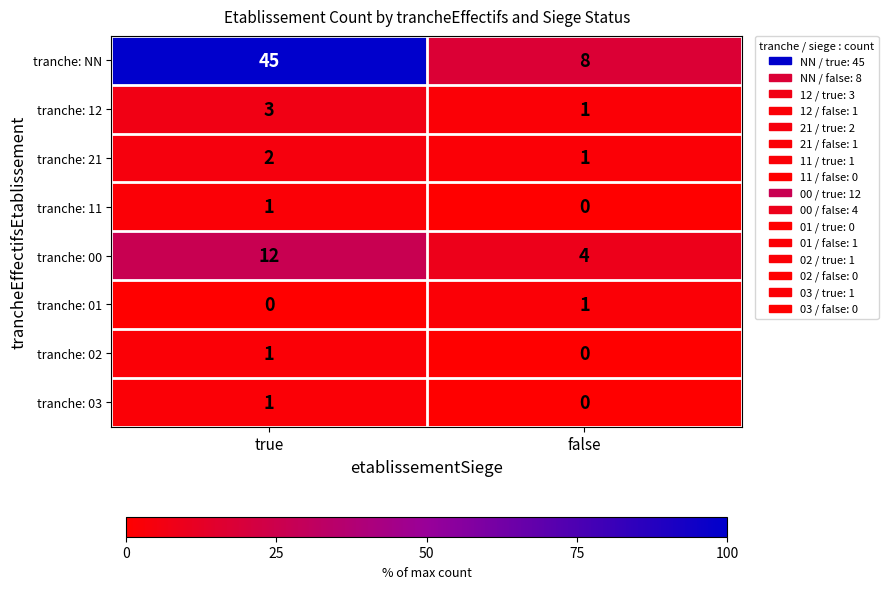

Reading left to right, transcribe all the data shown in this chart.

tranche: NN: 45	8
tranche: 12: 3	1
tranche: 21: 2	1
tranche: 11: 1	0
tranche: 00: 12	4
tranche: 01: 0	1
tranche: 02: 1	0
tranche: 03: 1	0